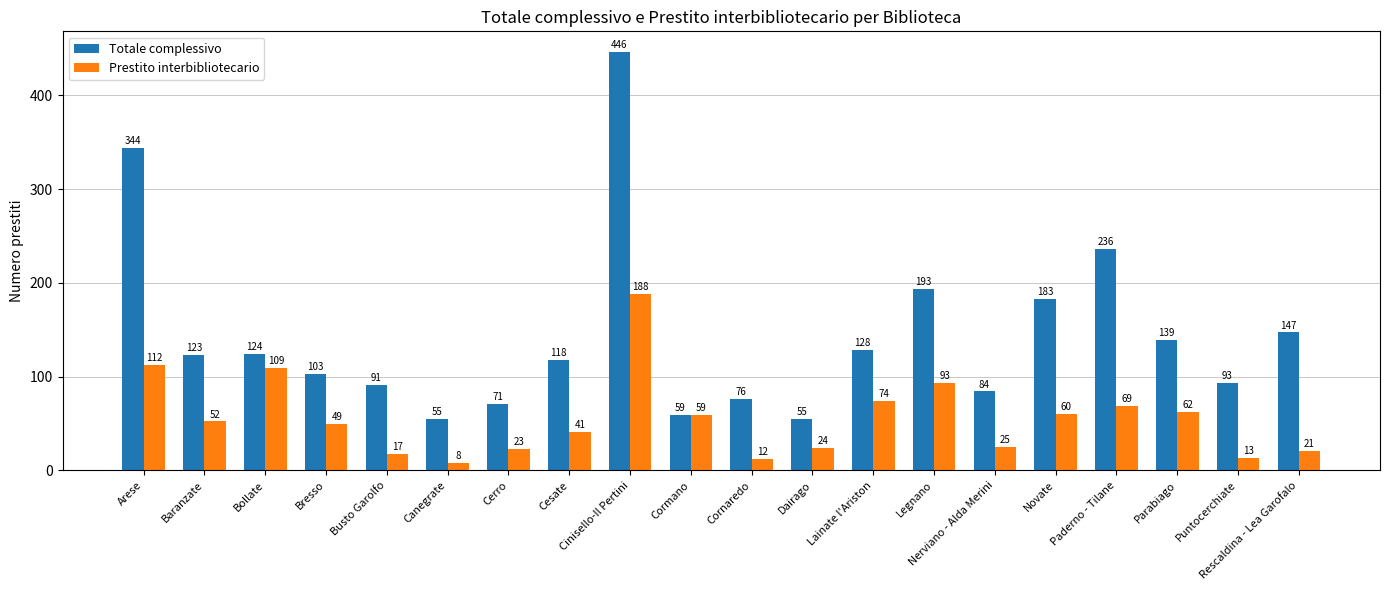

Count the number of data series in this chart.

2